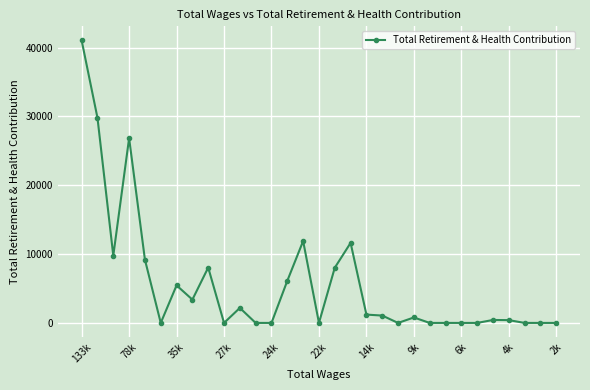

What is the average value?

5719